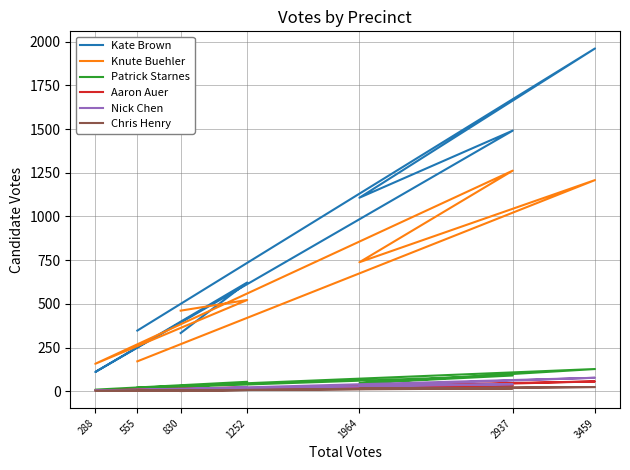

At which label does Chris Henry reach its peak?

3459